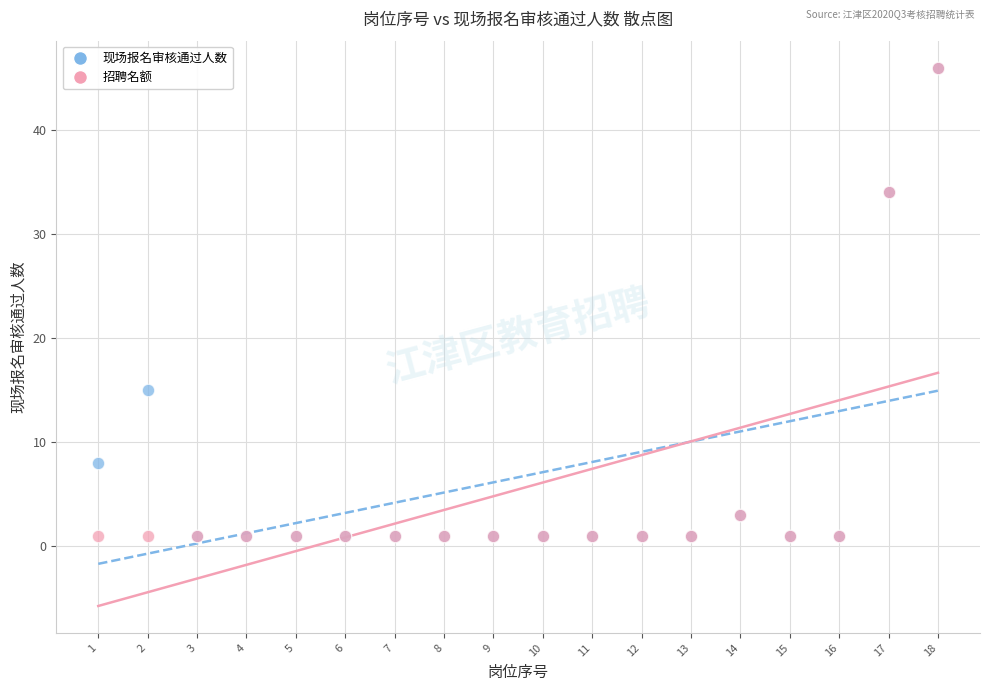

What are all the series names shown in the legend?

现场报名审核通过人数, 招聘名额